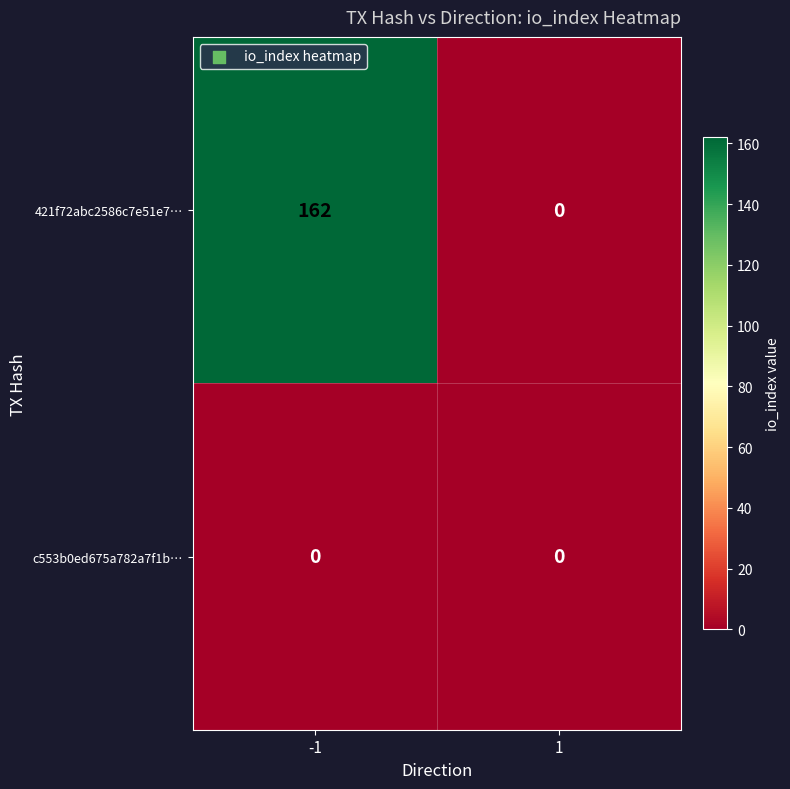

What is the greatest value displayed?

162